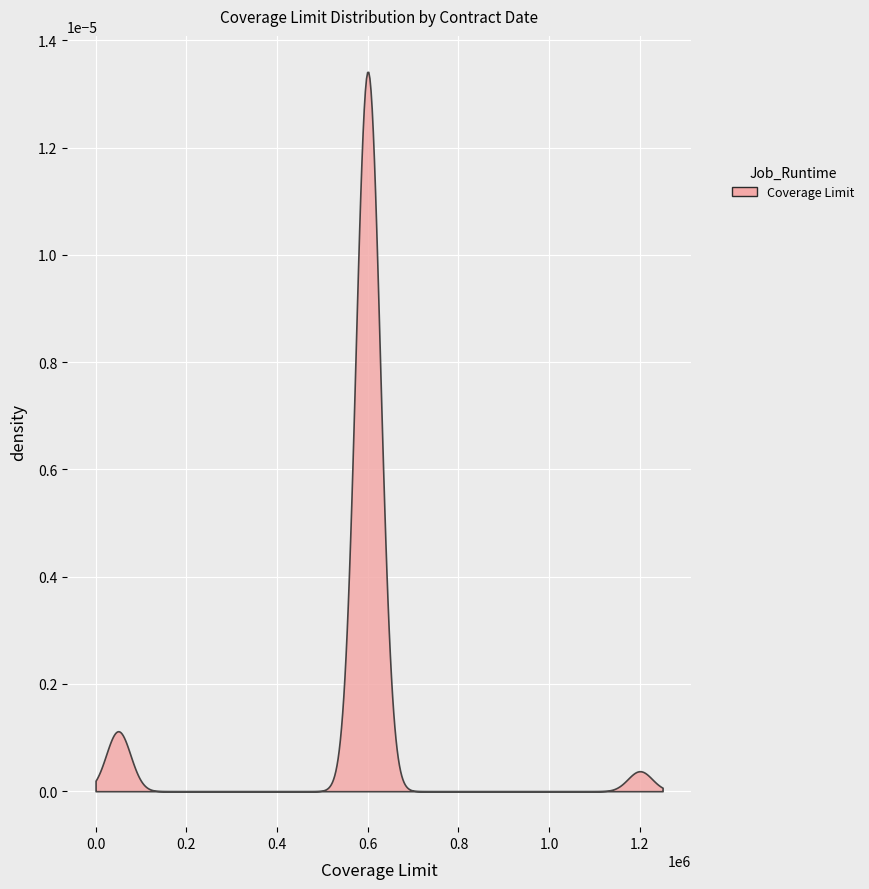

What is the difference between the maximum and minimum values?

1150000